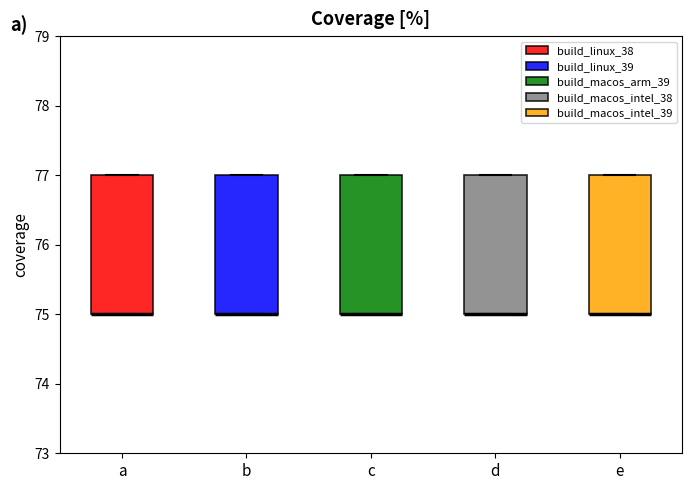

Where is the upper edge of the box for c on the y-axis? The values are not printed on the chart, so give them approximately, as read against the axis.

77